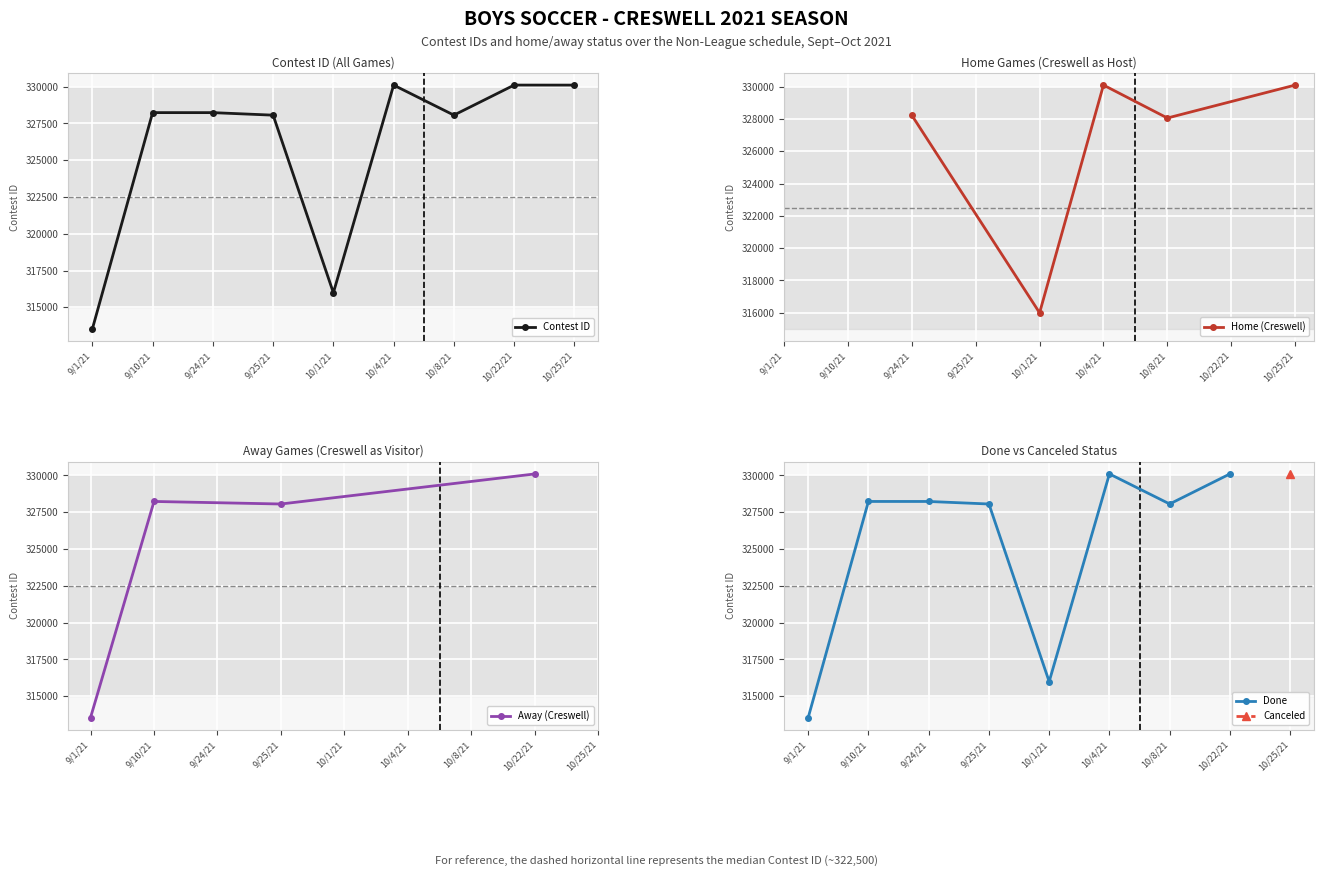

What is the label of the 8th point from the right?

9/10/21